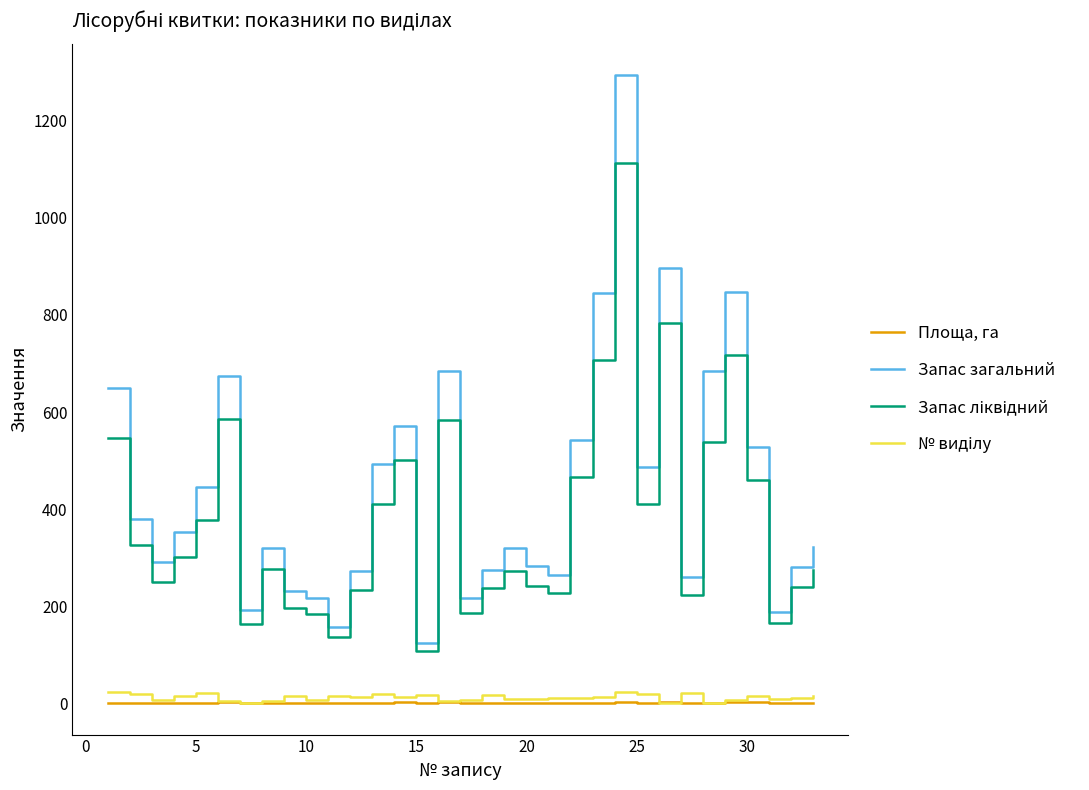

Which series has the largest total across all categories?

Запас загальний